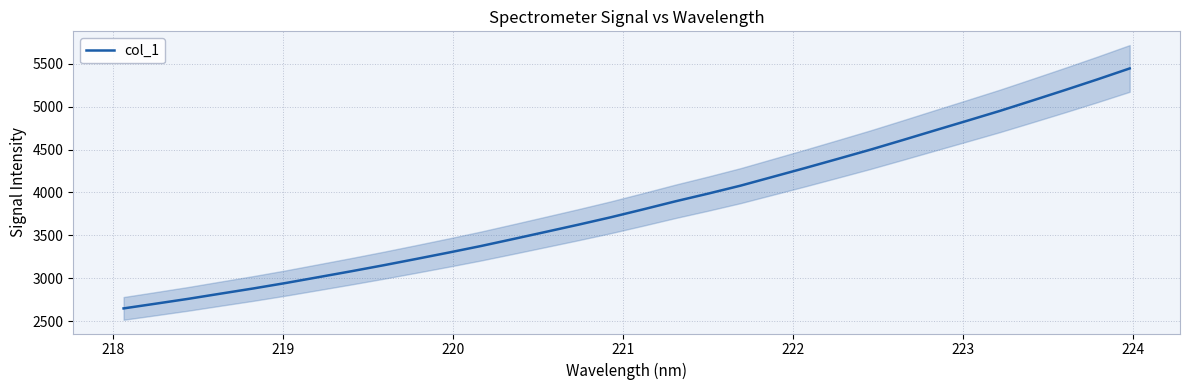

What is the lowest value of the col_1 series?

2648.9